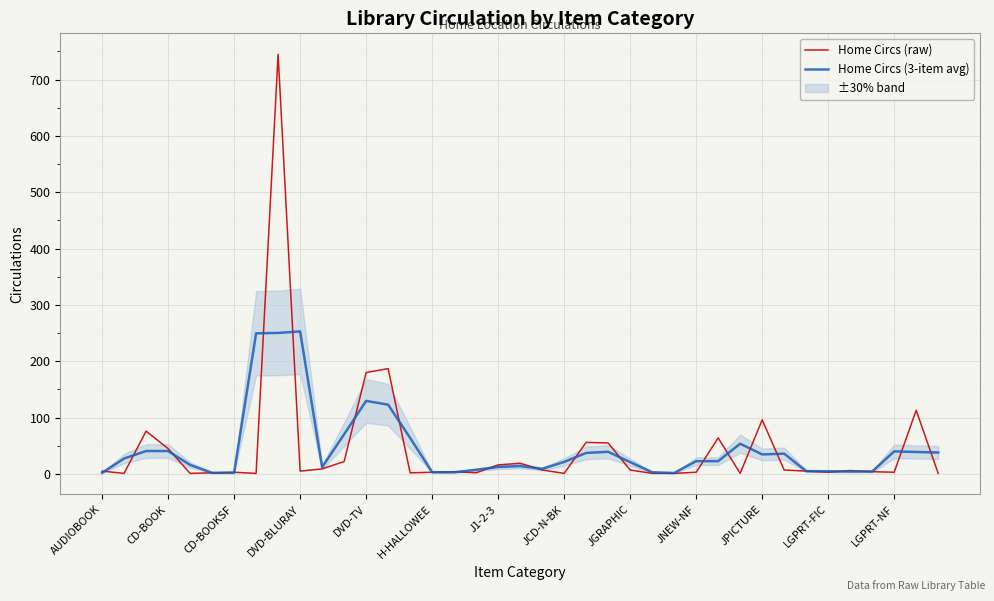

What is the maximum value shown in the chart?

745.0